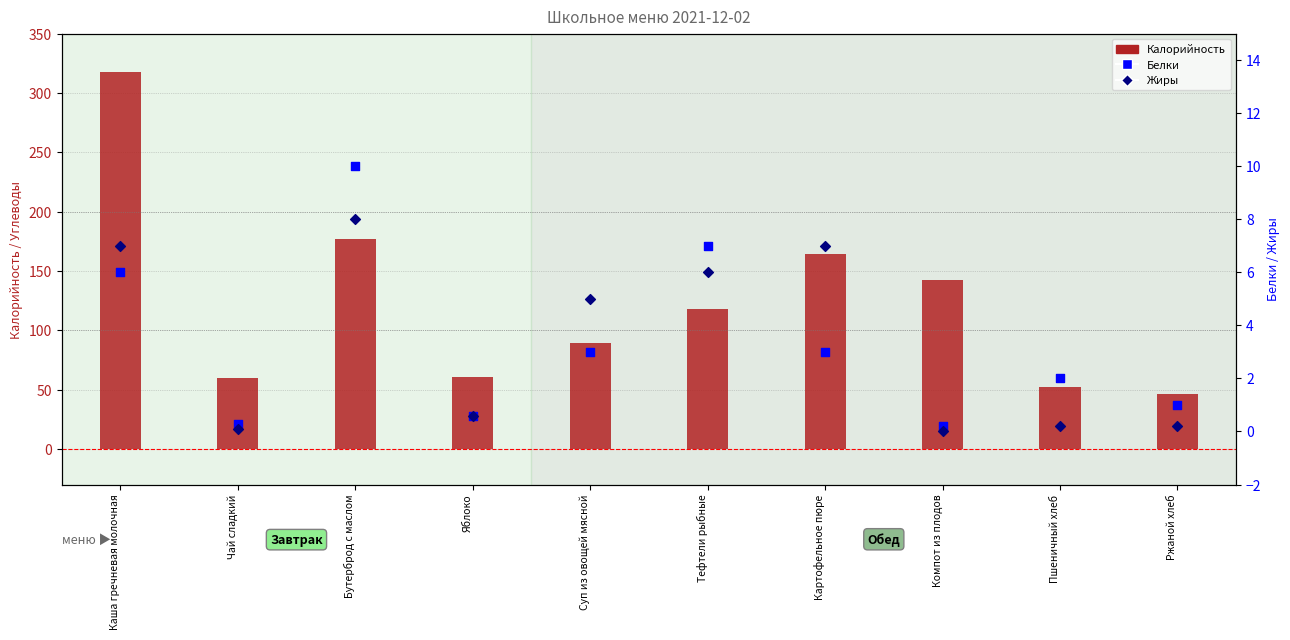

Which series has the largest total across all categories?

Калорийность